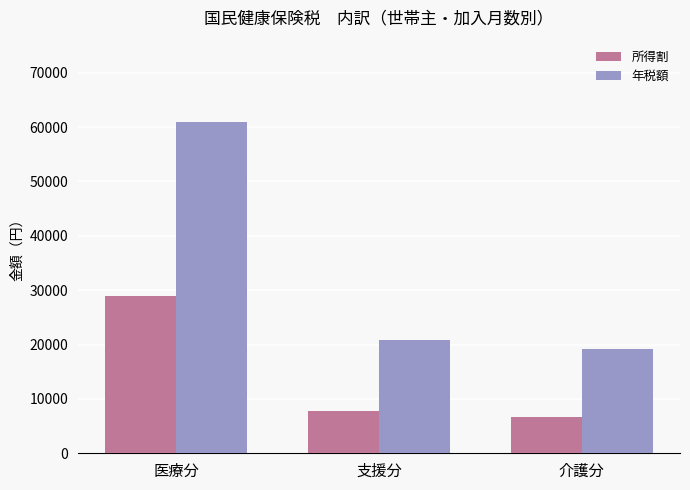

At which label does 所得割 first exceed 7770?

医療分